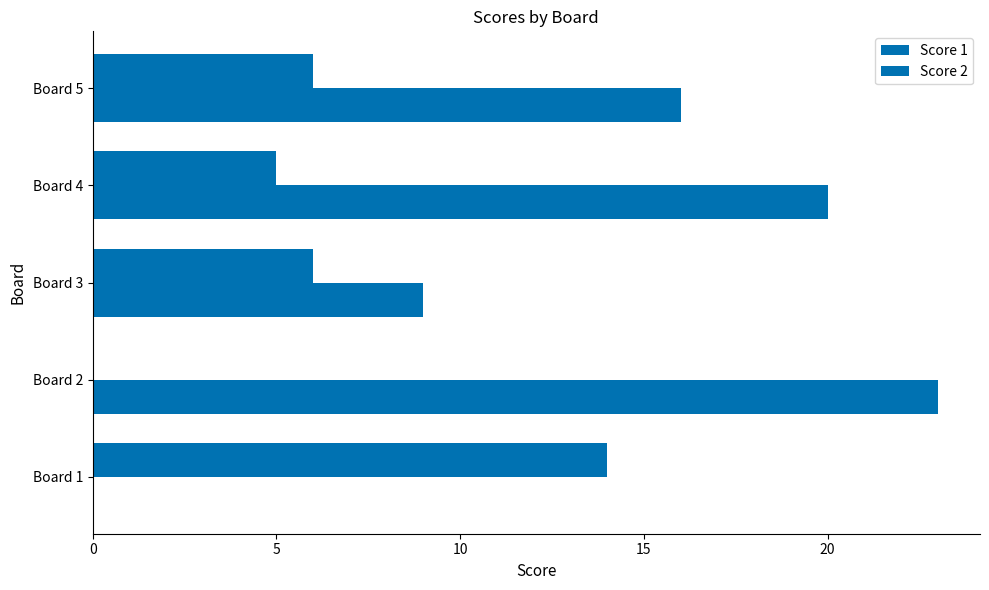

Reading right to left, what are all the values shown in this chart?

Score 1: 20=6	15=5	10=6	5=0	0=14
Score 2: 20=16	15=20	10=9	5=23	0=0